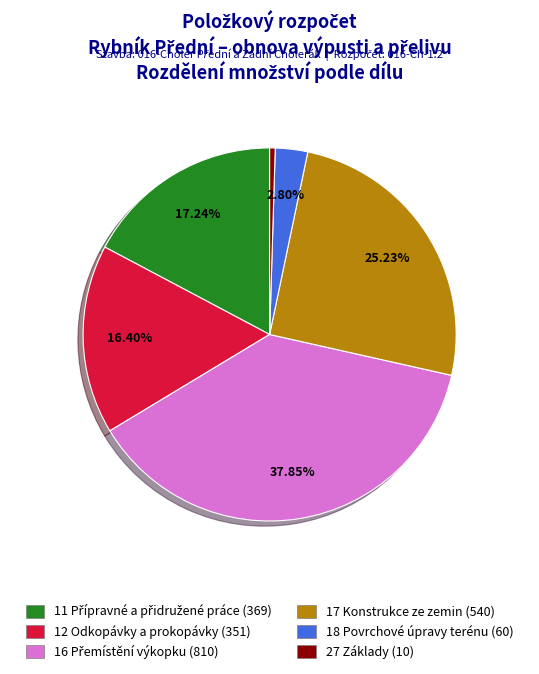

To the nearest percent, what portion does 18 Povrchové úpravy terénu represent?

3%